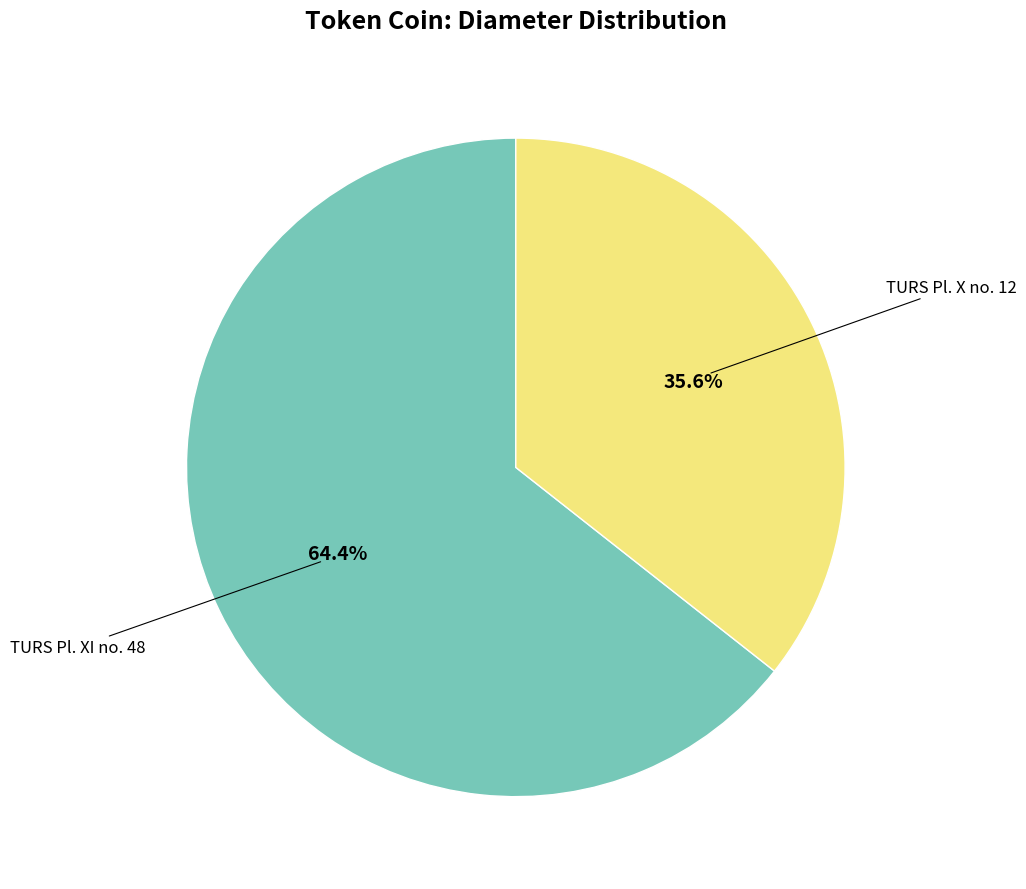

The TURS Pl. X no. 12 slice represents 26% of the pie. True or false?

False